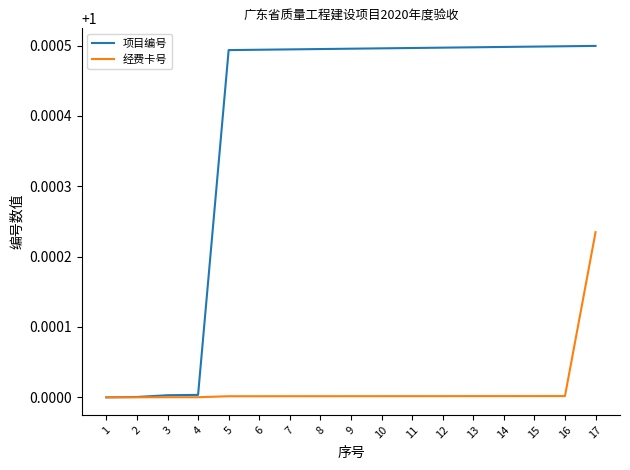

What are all the series names shown in the legend?

项目编号, 经费卡号